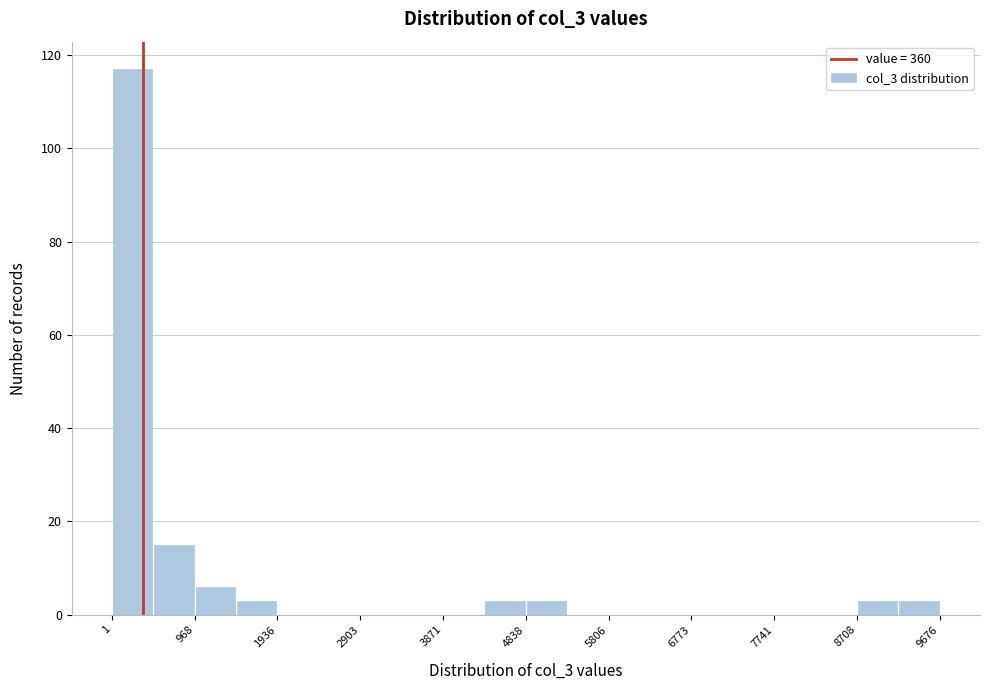

How tall is the bar that spans 8700 to 9200 on the x-axis? Neither the bar edges nor the heights are printed on the chart, so give them approximately, as read against the axes.

4